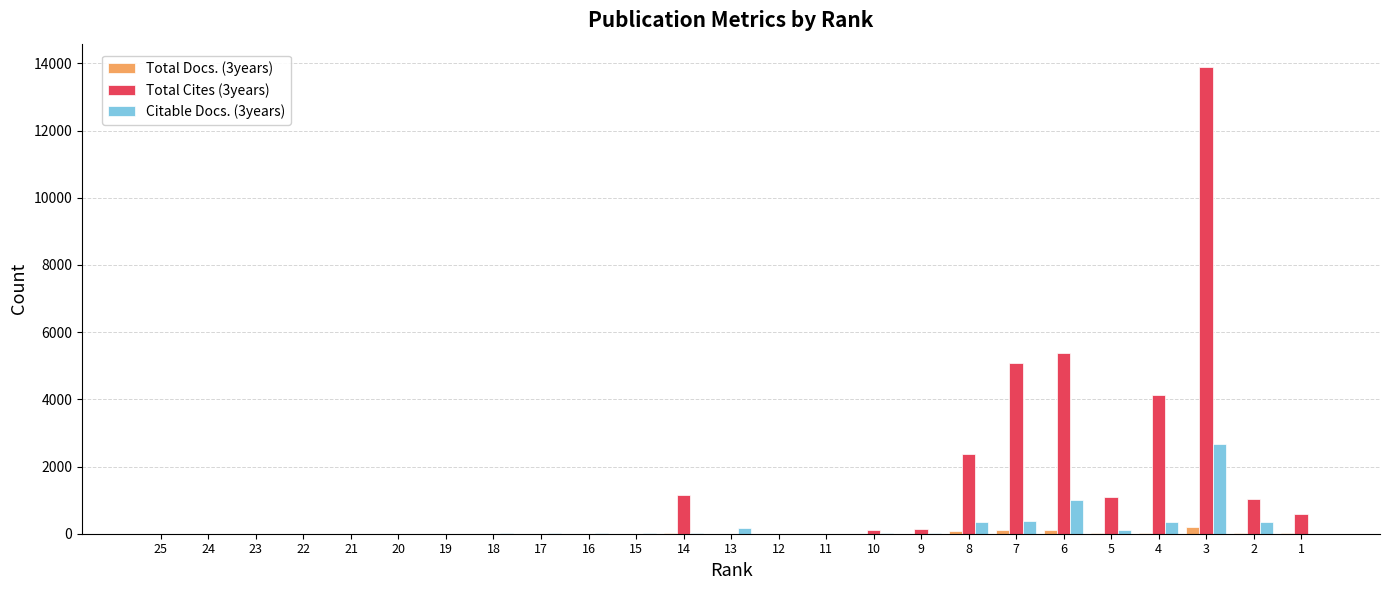

Which series has the largest total across all categories?

Total Cites (3years)